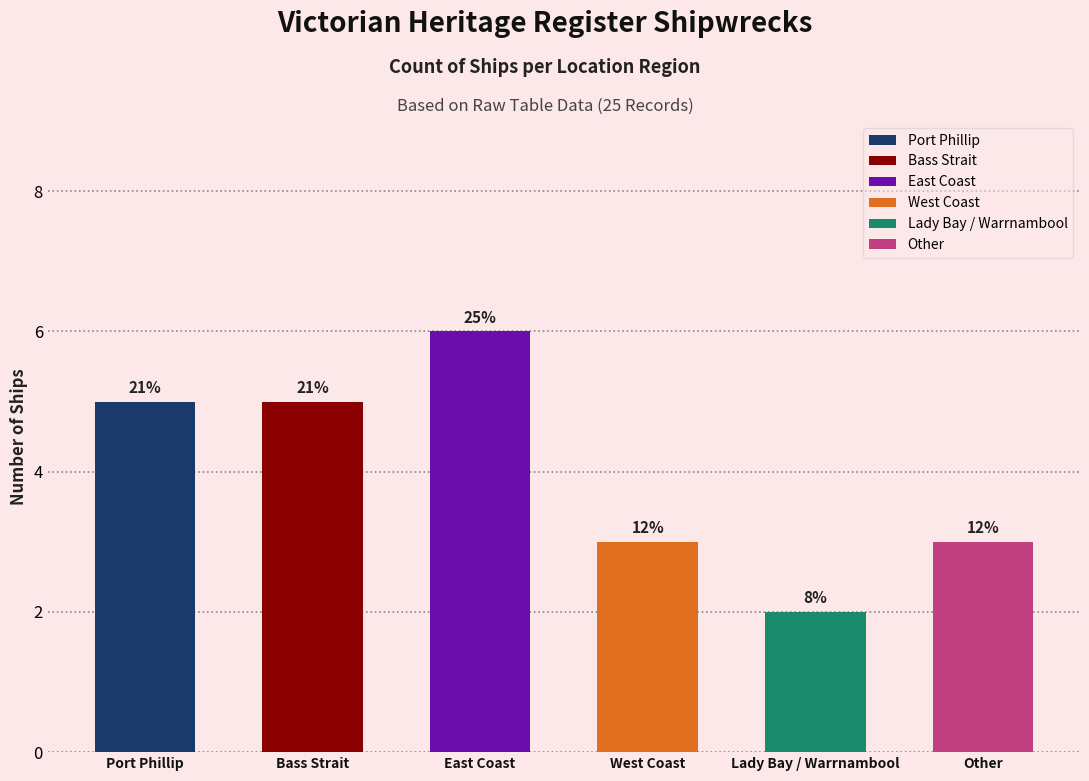

List the labels in order of value, largest first.

East Coast, Port Phillip, Bass Strait, West Coast, Other, Lady Bay / Warrnambool